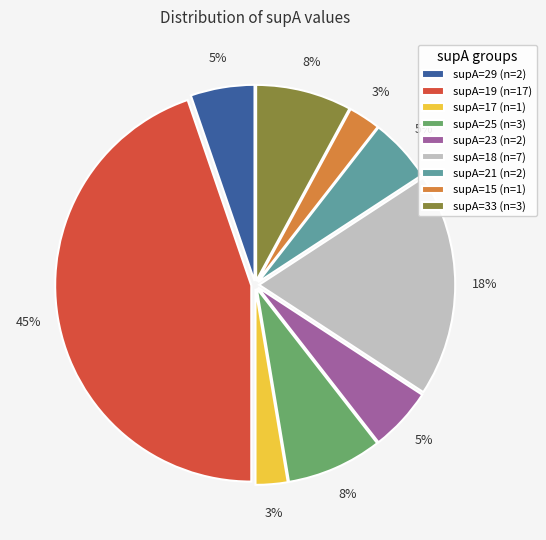

The supA=23 (n=2) slice represents 5% of the pie. True or false?

True